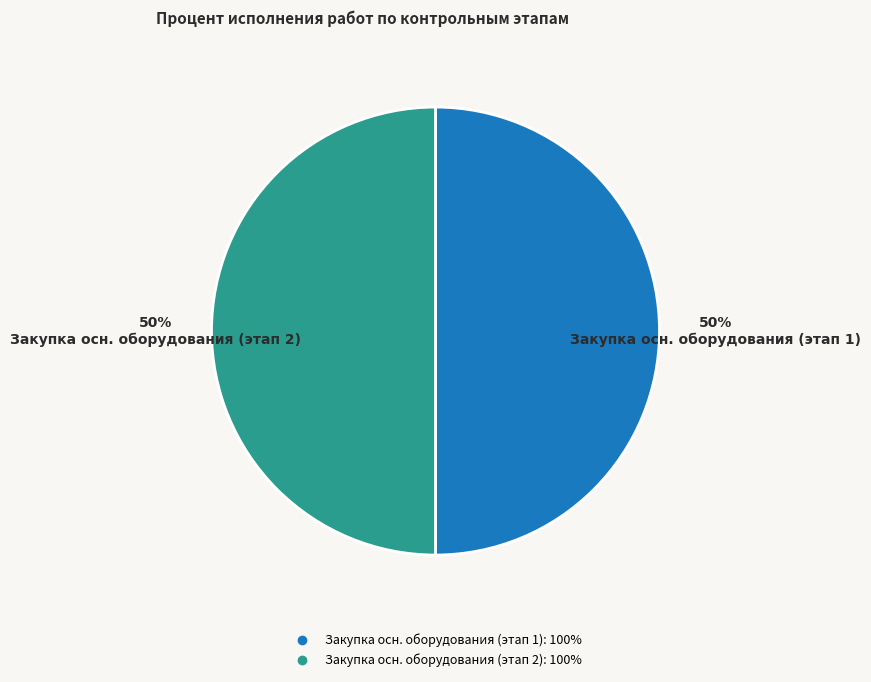

To the nearest percent, what is the average slice percentage?

50%